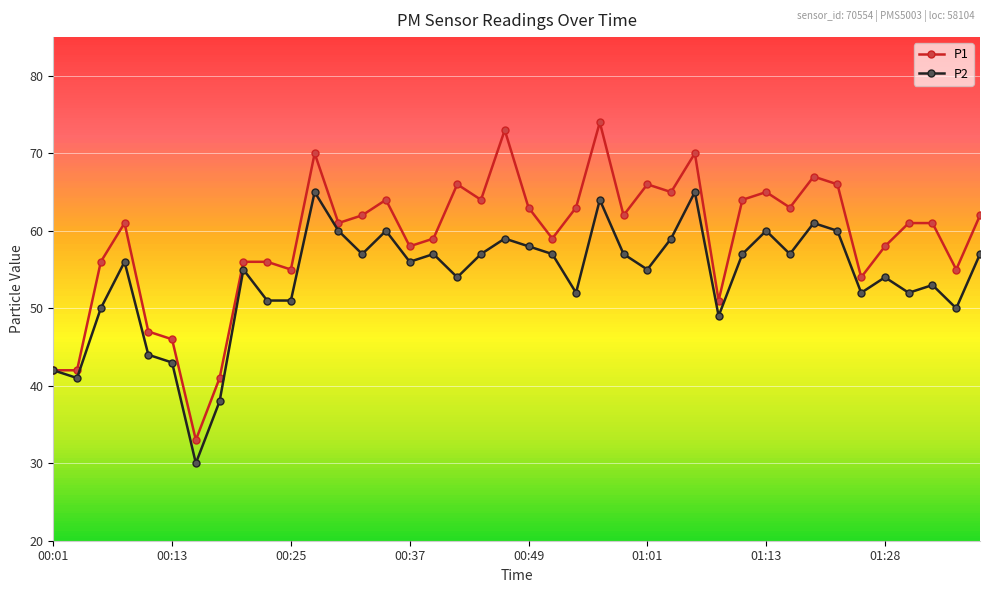

What is the maximum value for P2?

65